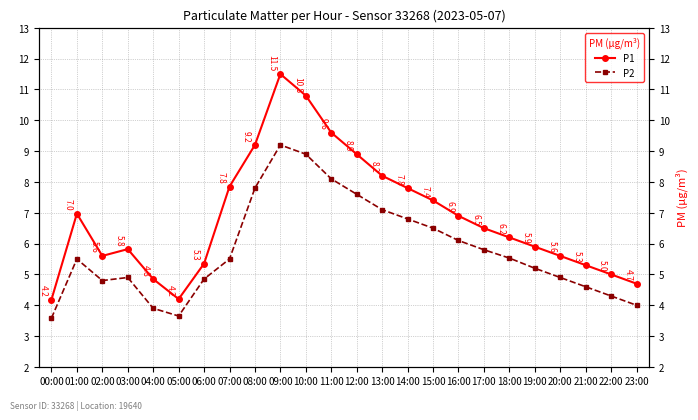

What is the label of the 9th point from the left?

08:00